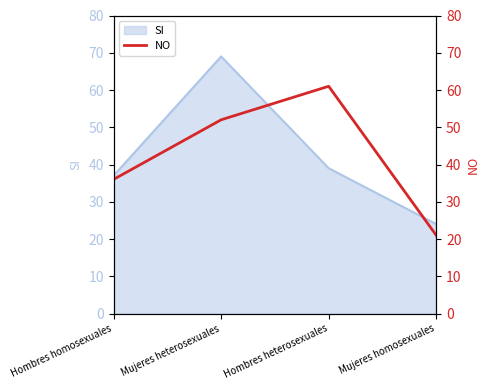

What is the sum of all values?

170